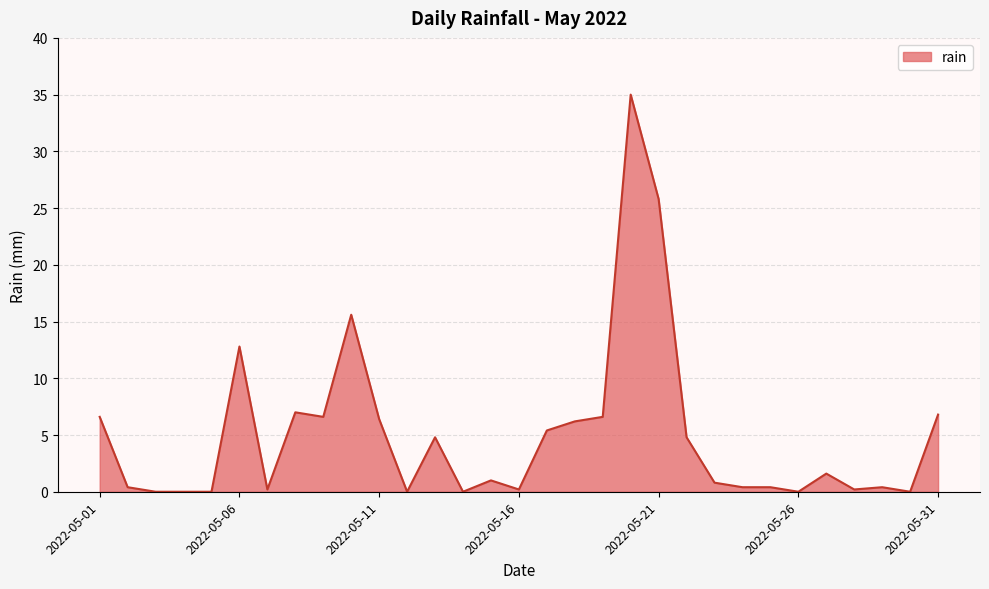

What is the maximum value shown in the chart?

35.0